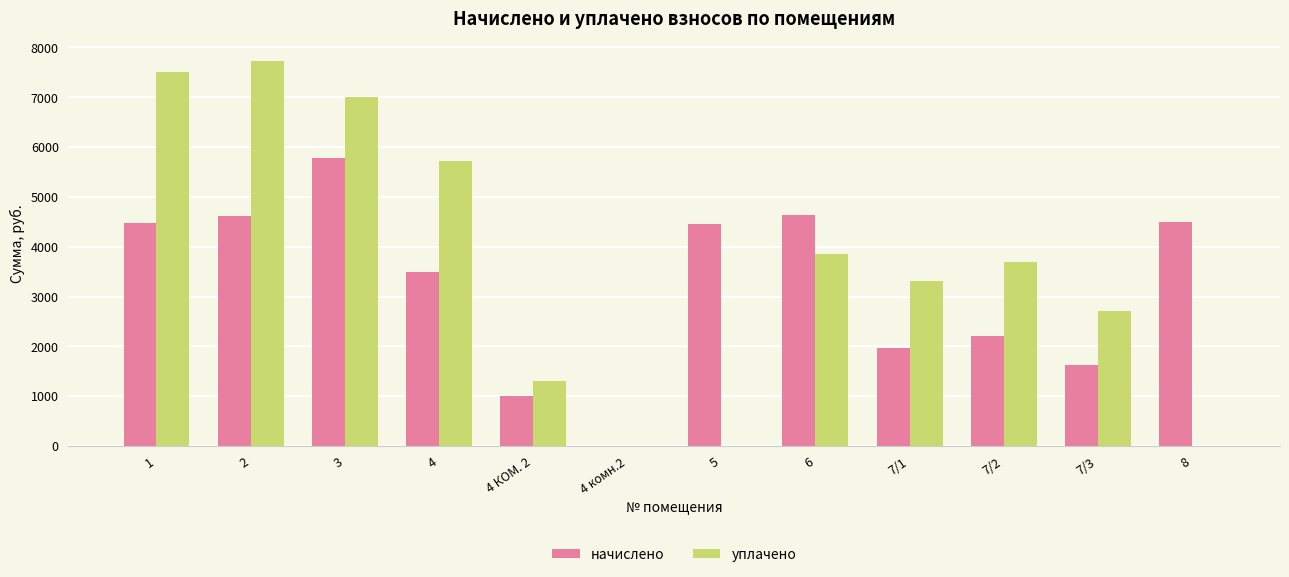

The value of уплачено at 5 is 0.0. True or false?

True